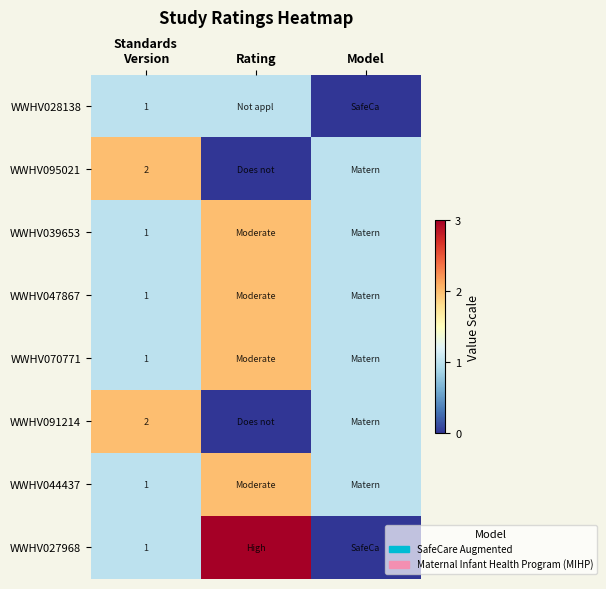

Rank the categories by WWHV091214 value from lowest to highest.

Rating, Model, Standards Version